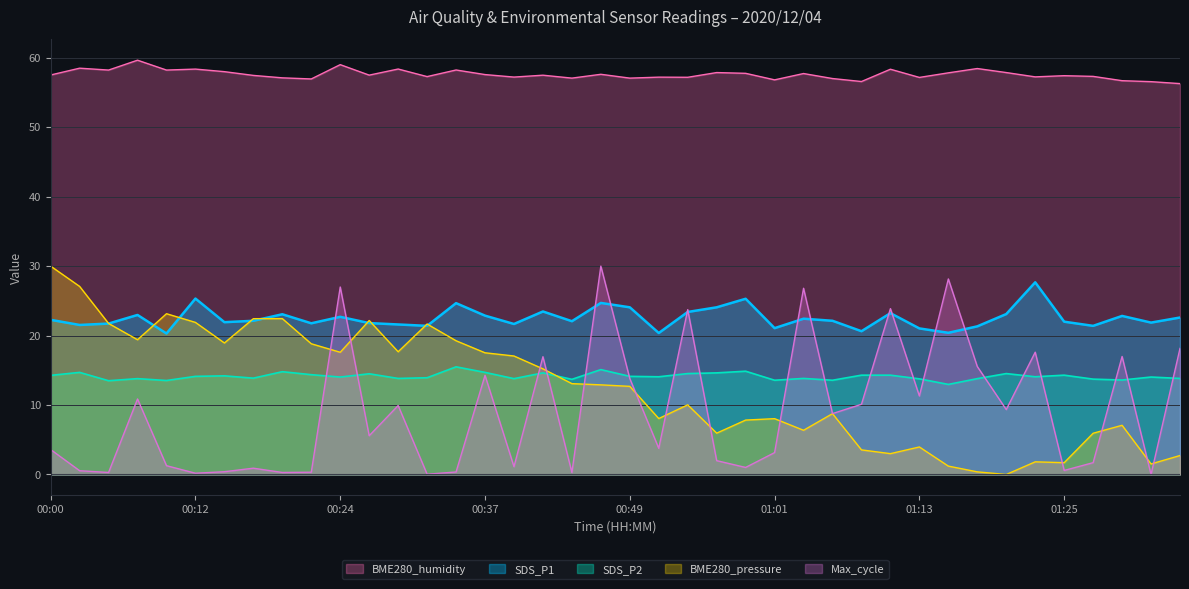

What is the value of the SDS_P1 point at the 9th from the left?

23.1